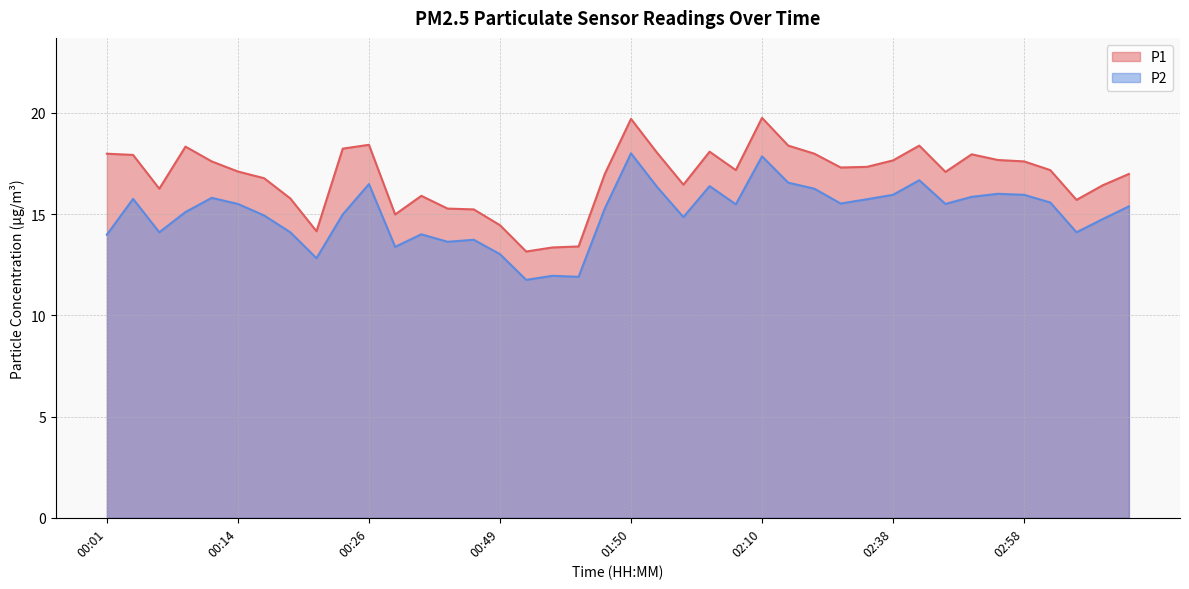

What is the approximate value of P1 at 00:19?

15.8